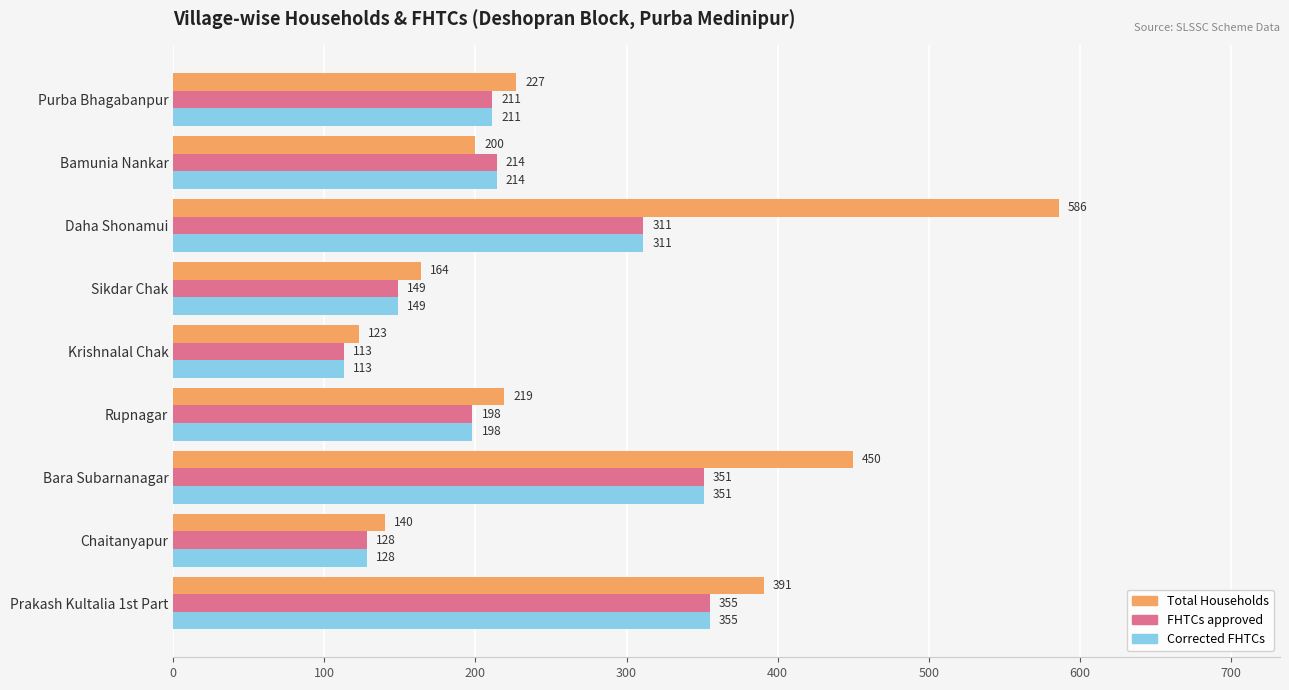

Rank the categories by Total Households value from lowest to highest.

Krishnalal Chak, Chaitanyapur, Sikdar Chak, Bamunia Nankar, Rupnagar, Purba Bhagabanpur, Prakash Kultalia 1st Part, Bara Subarnanagar, Daha Shonamui